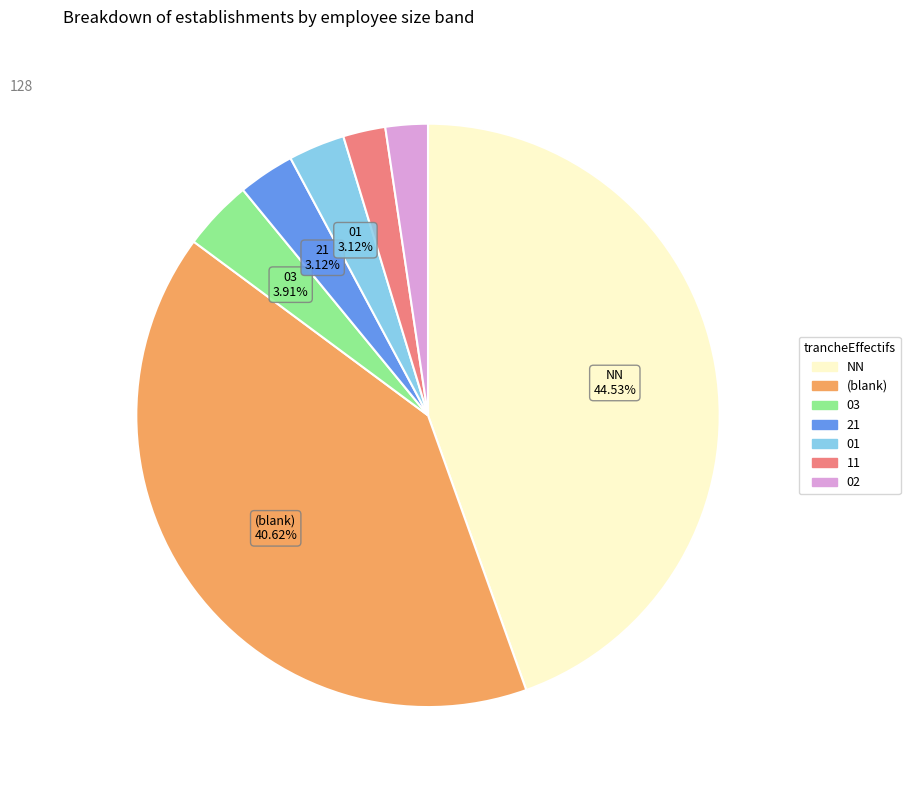

How many segments does this pie chart have?

7